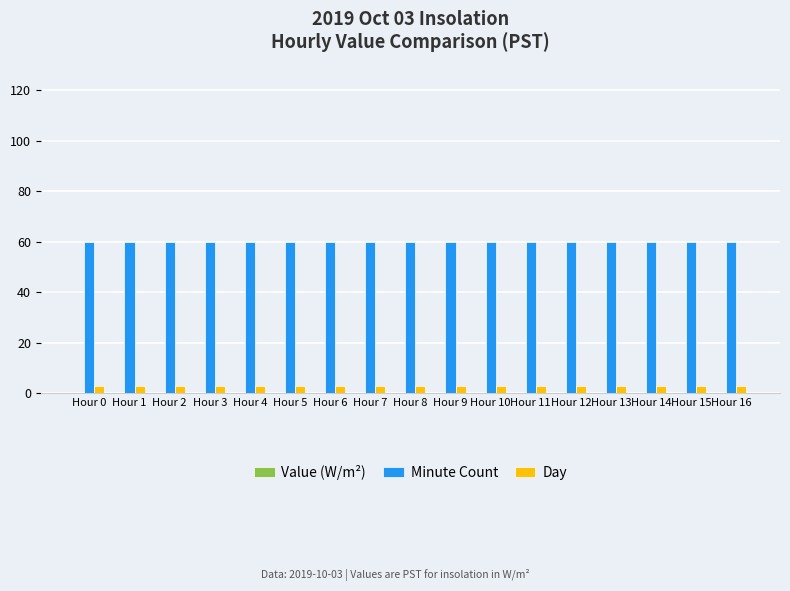

True or false: Day has a value of 3 at Hour 10.

True